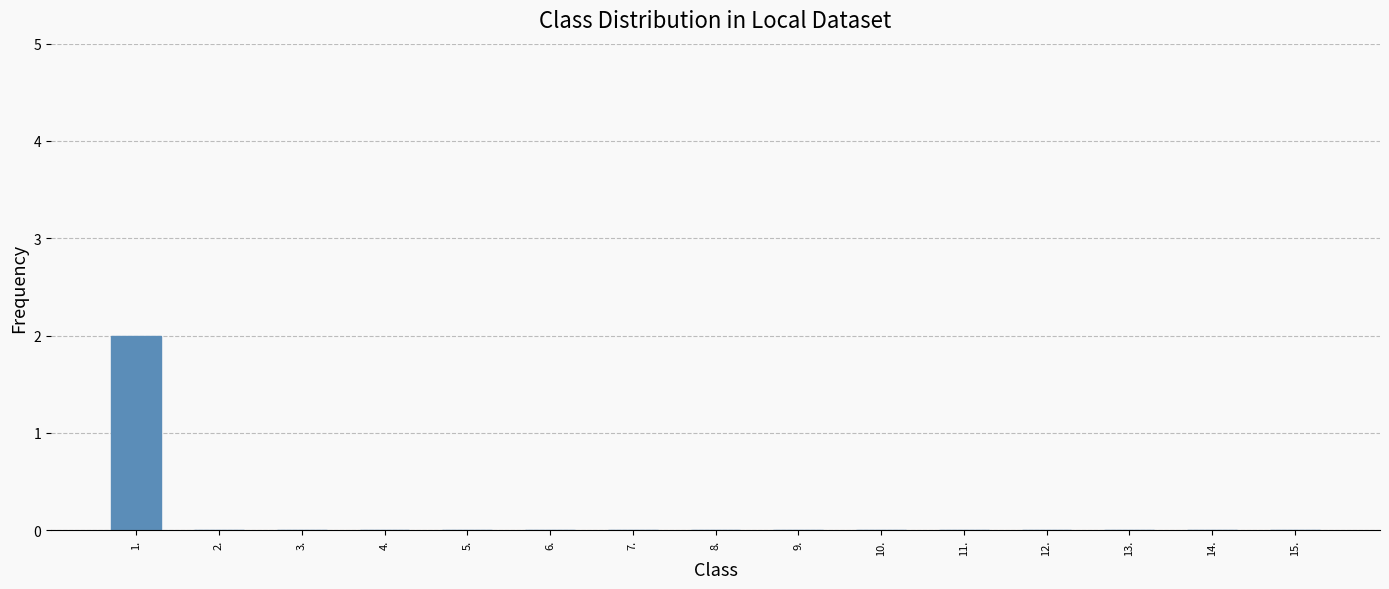

The value at 13. is 0. True or false?

True